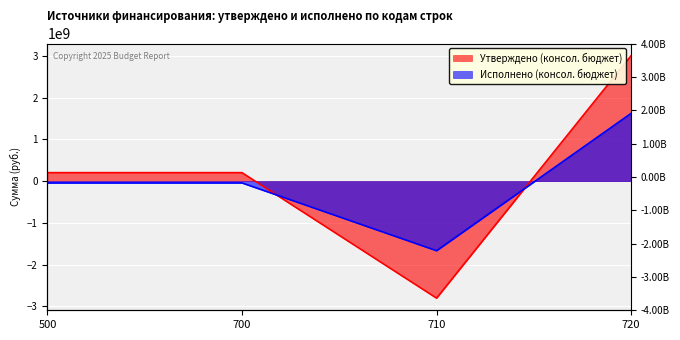

The Исполнено (консол. бюджет) series shows -2878446659.0 at 710. True or false?

False